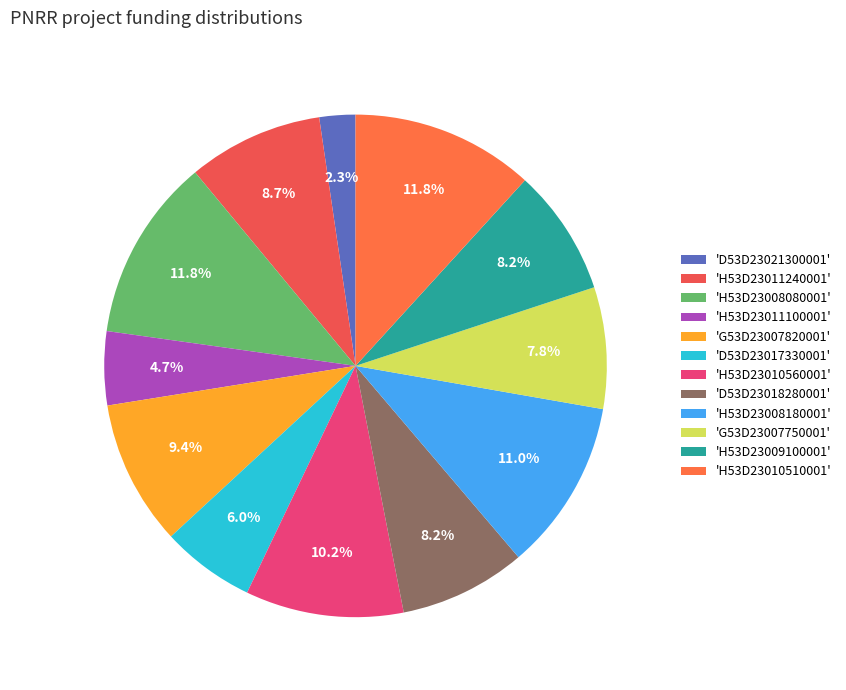

How many segments does this pie chart have?

12